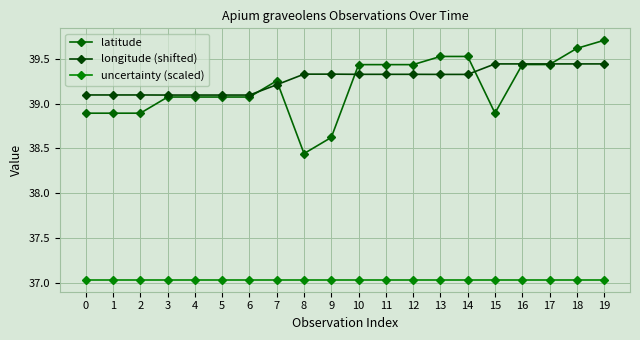

True or false: longitude (shifted) and uncertainty (scaled) intersect in this chart.

False